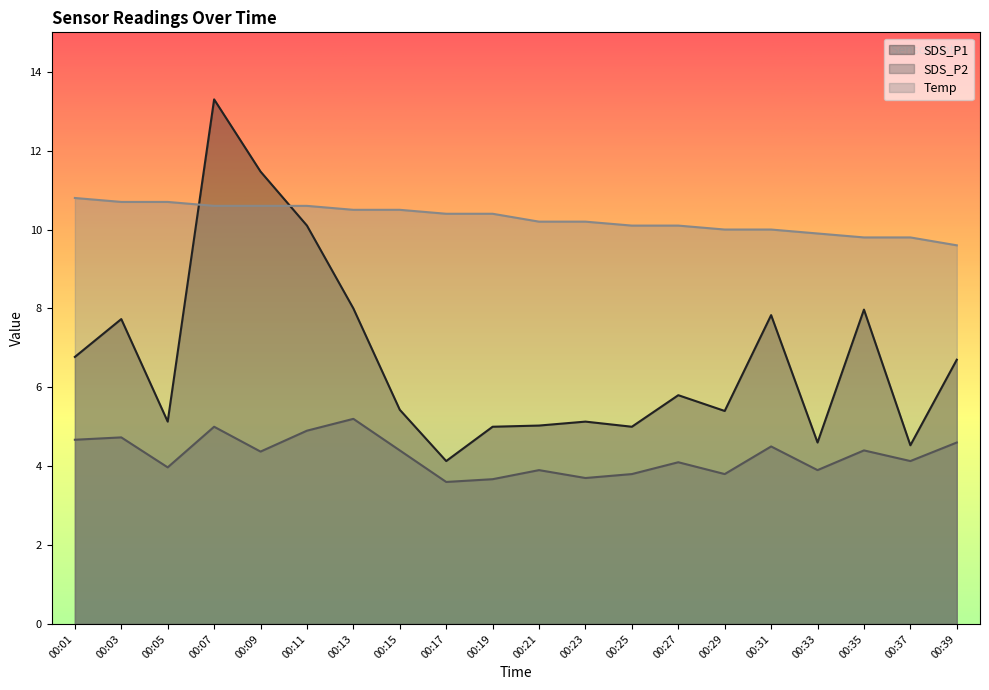

At how many categories does at least one series exceed 4?

20